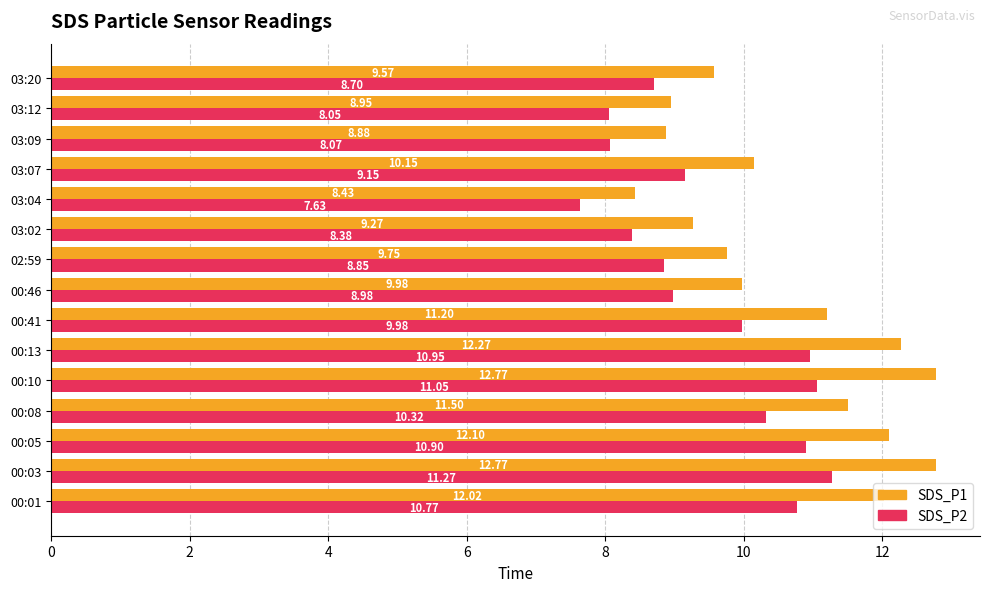

What is the sum of all SDS_P2 values?

143.1